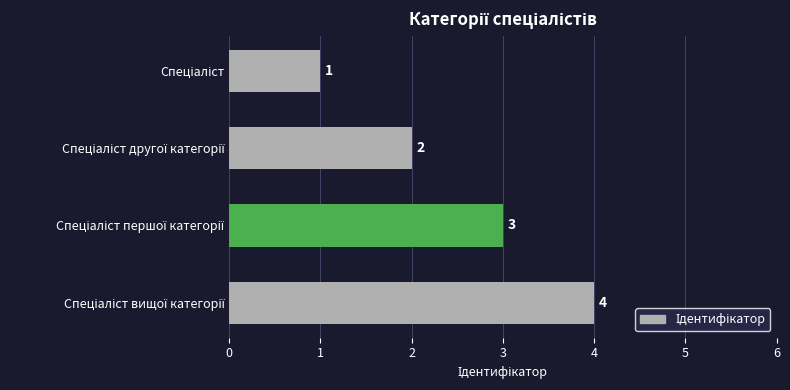

How many data points does each series have?

4